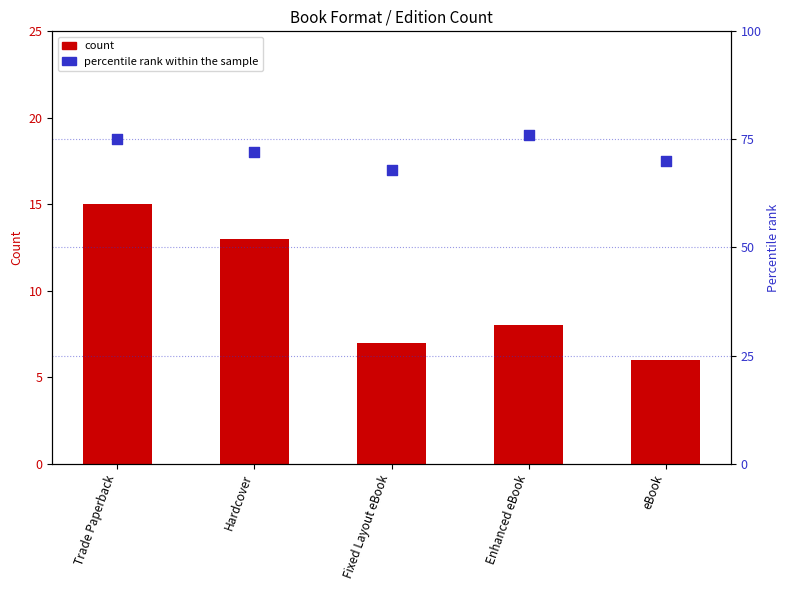

Which series contains the lowest Y value?

count